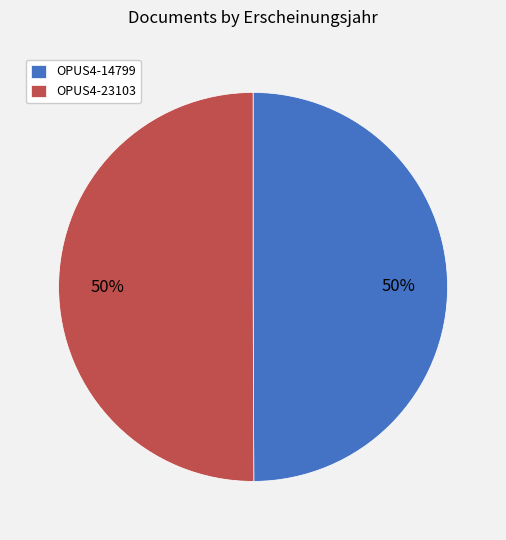

Is the sum of OPUS4-14799 and OPUS4-23103 greater than half?

Yes